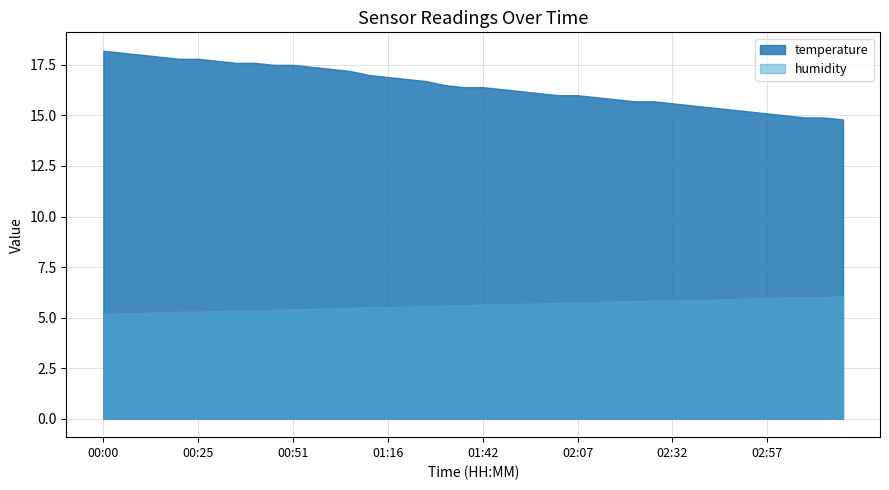

True or false: temperature and humidity intersect in this chart.

False